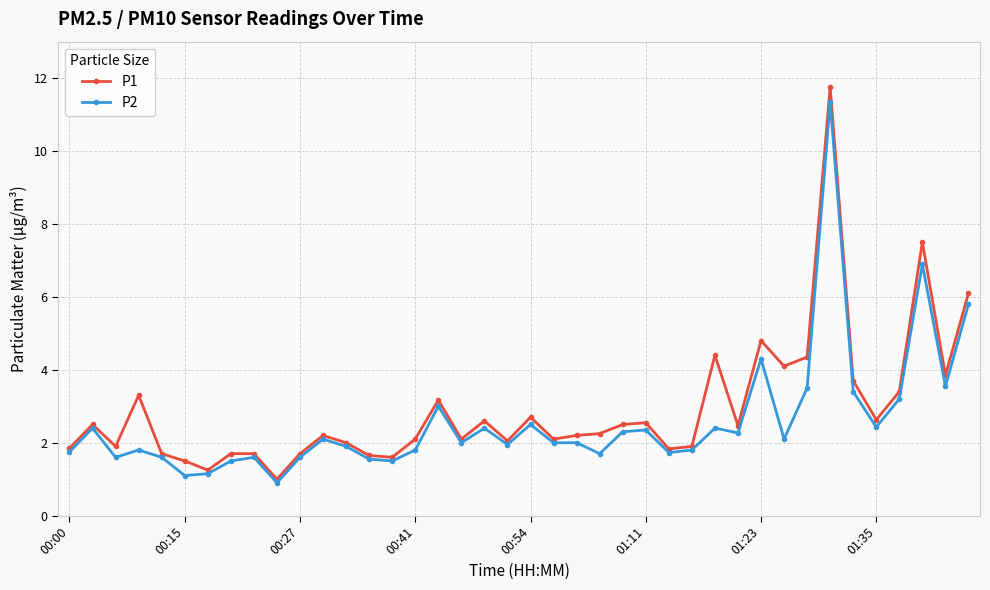

True or false: P1 has more than 2 interior local peaks.

True